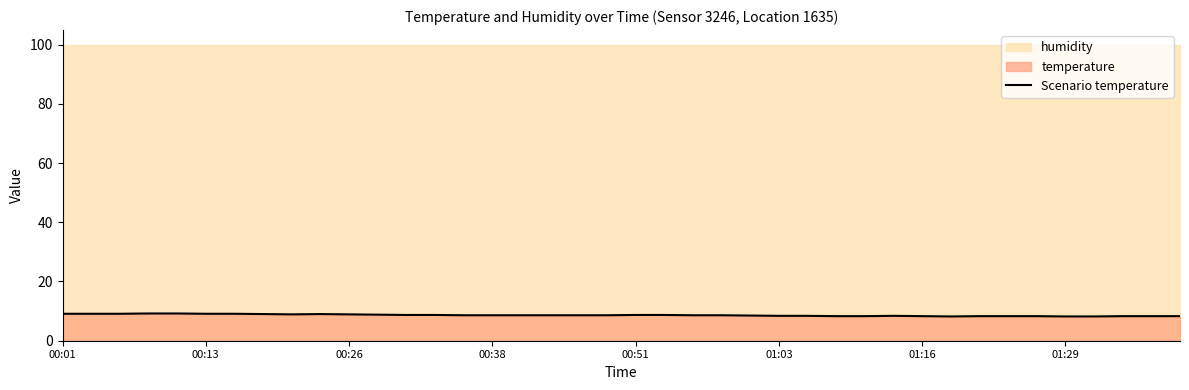

What is the difference between the maximum and minimum values?

1.0